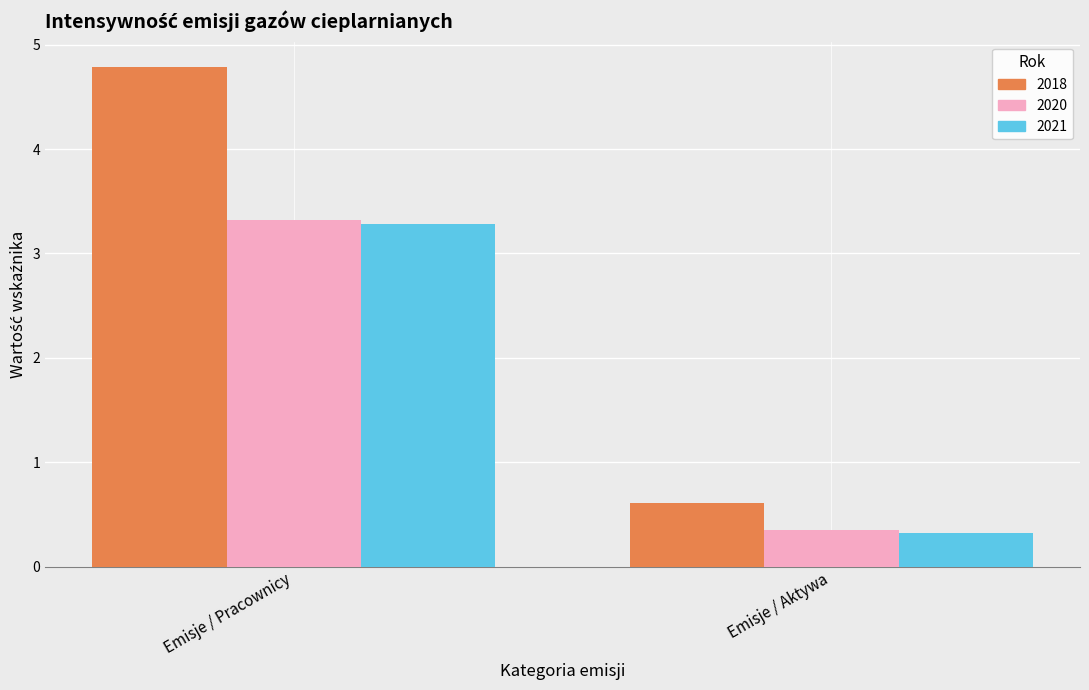

What is the label of the 2nd bar from the right?

Emisje / Pracownicy